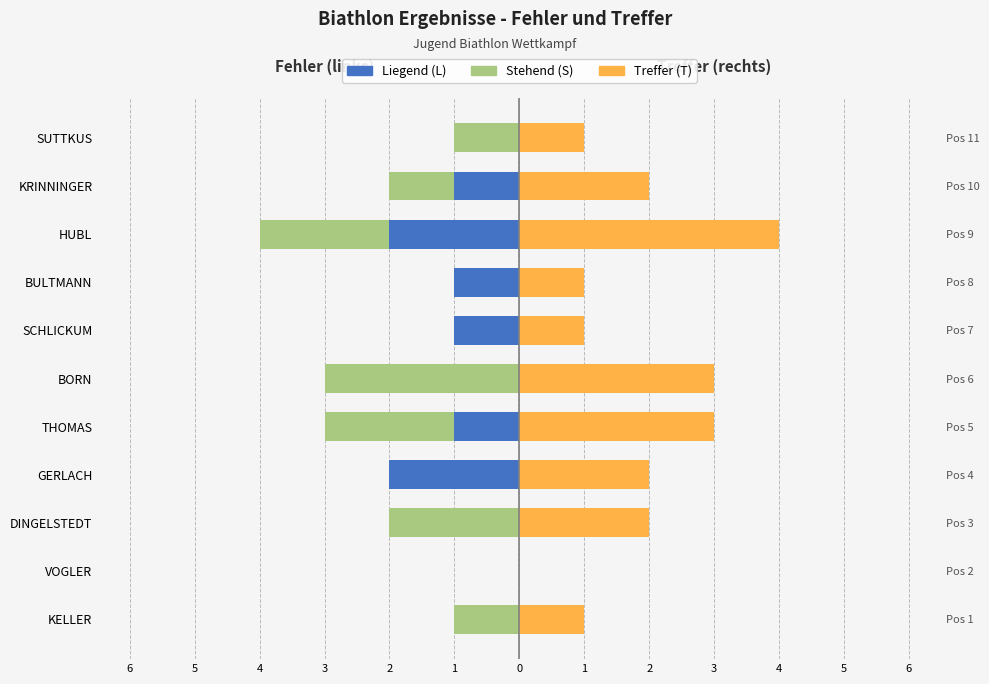

How many values in the Liegend (L) series exceed -1?

5